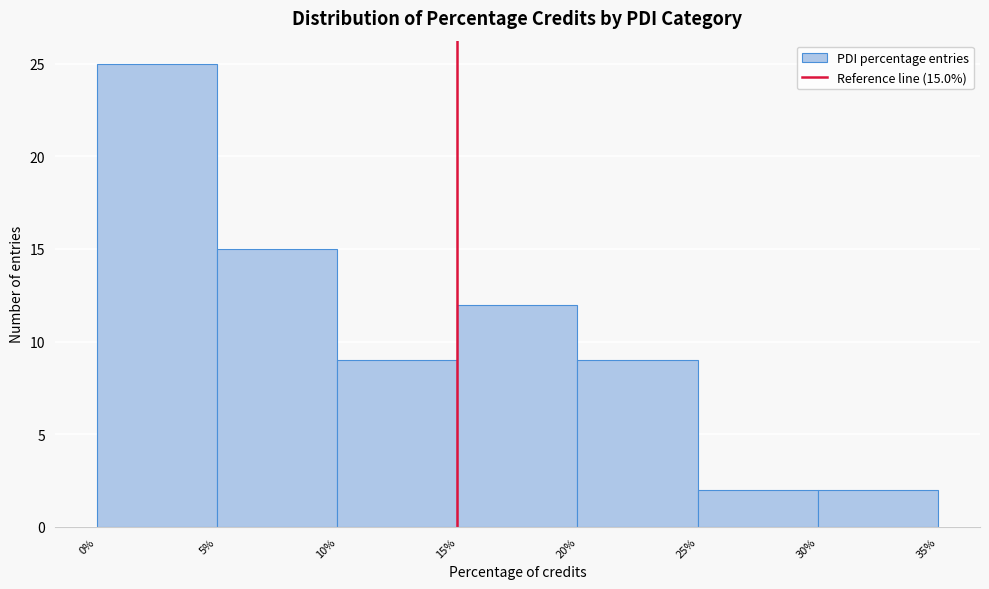

Over which range of the x-axis is the bar tallest?

0% to 5%